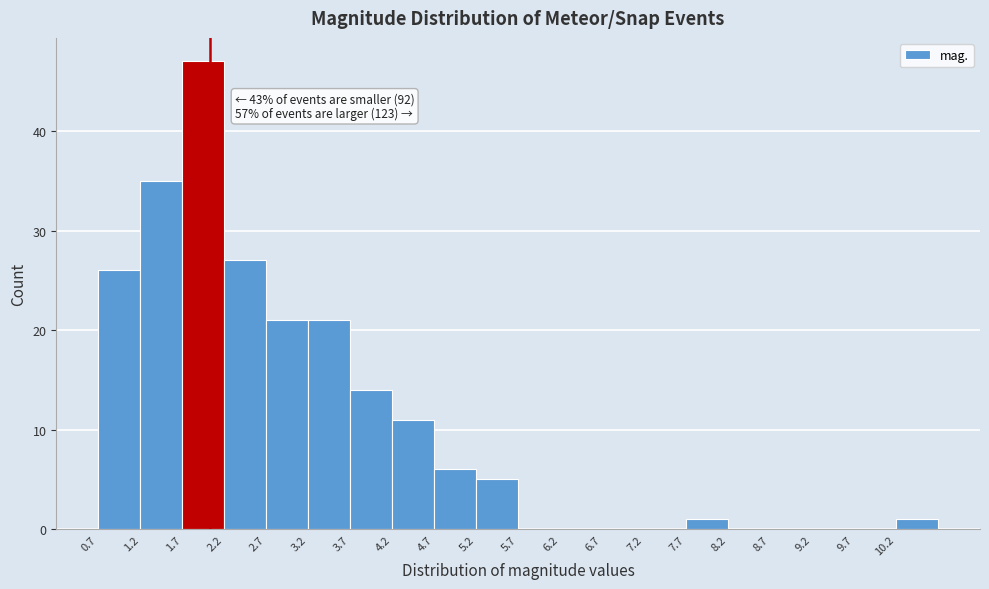

Over which range of the x-axis is the bar tallest?

1.7 to 2.2